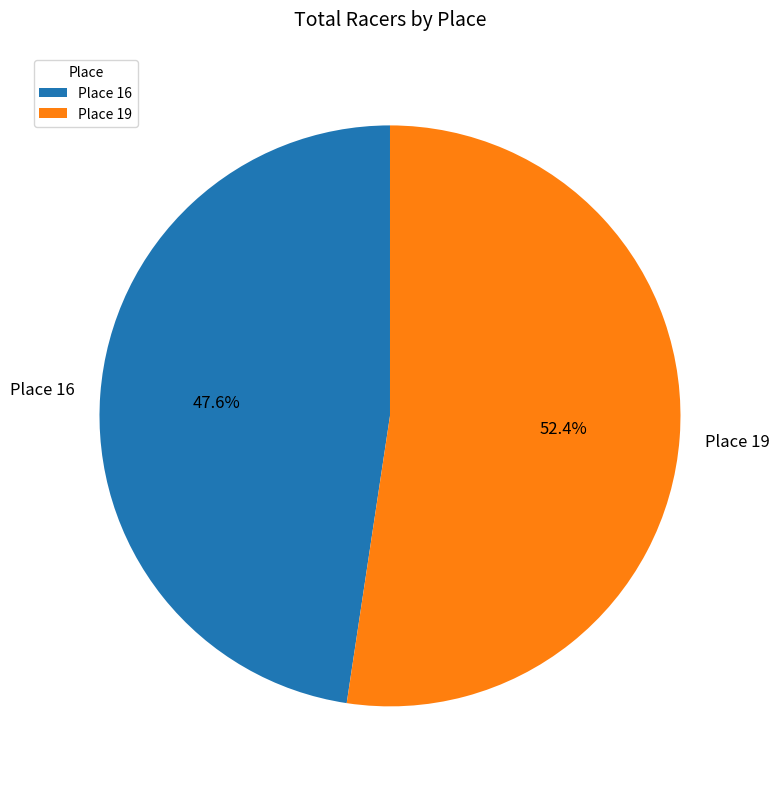

To the nearest percent, what is the difference between the Place 16 and Place 19 slice percentages?

5%